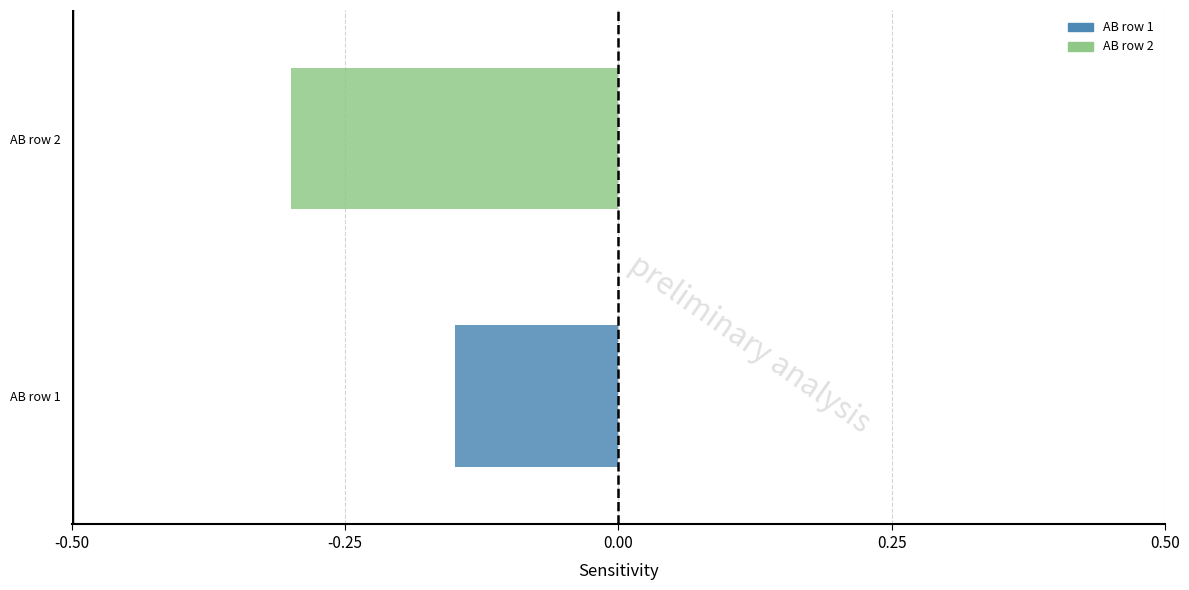

What is the minimum value for AB row 2?

-0.3